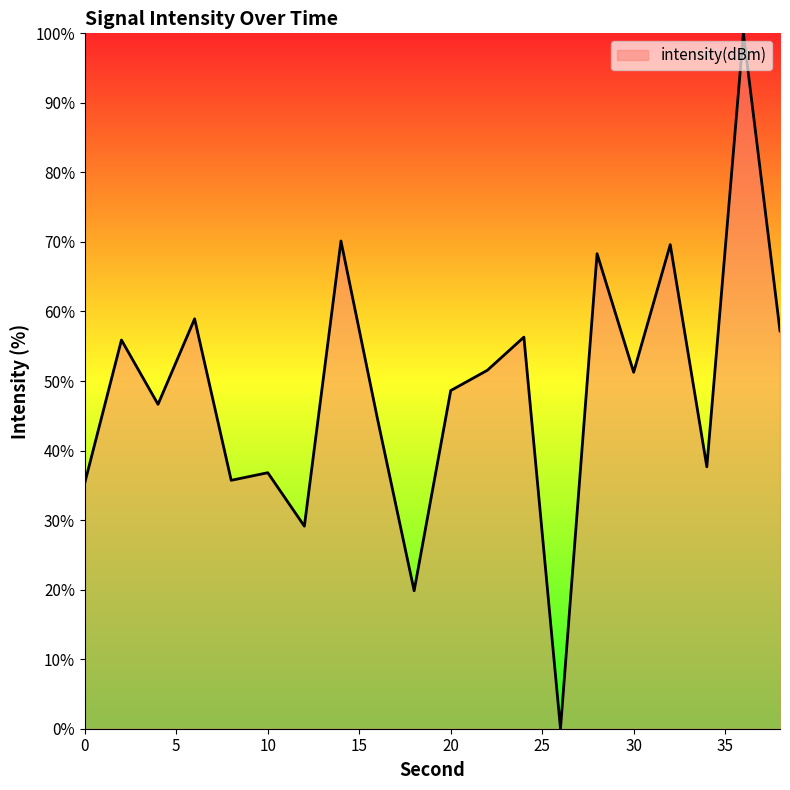

What is the greatest value displayed?

100.0